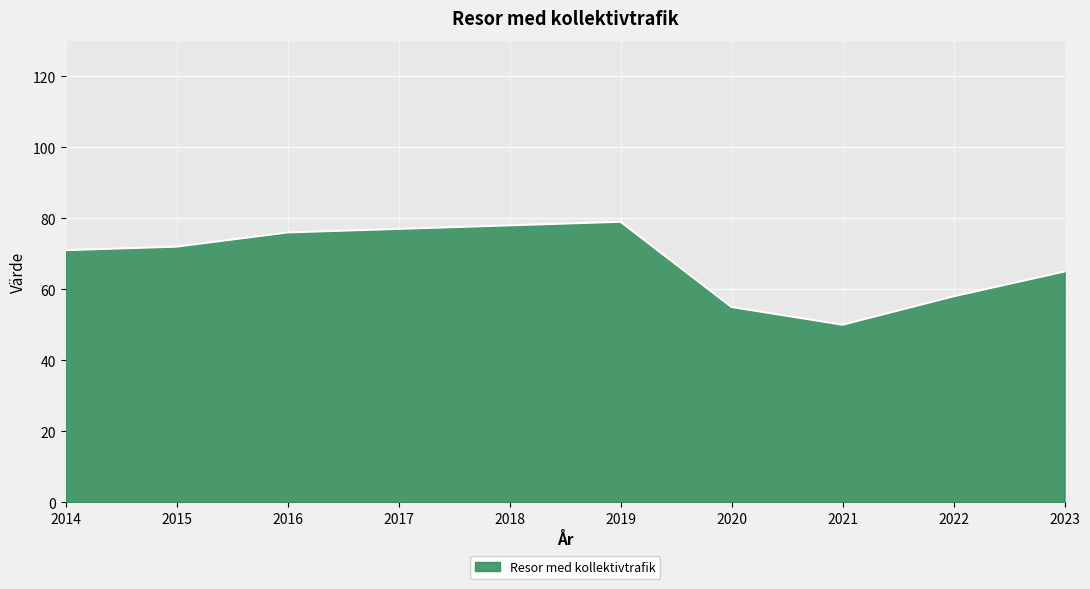

How many lines are shown in the chart?

1